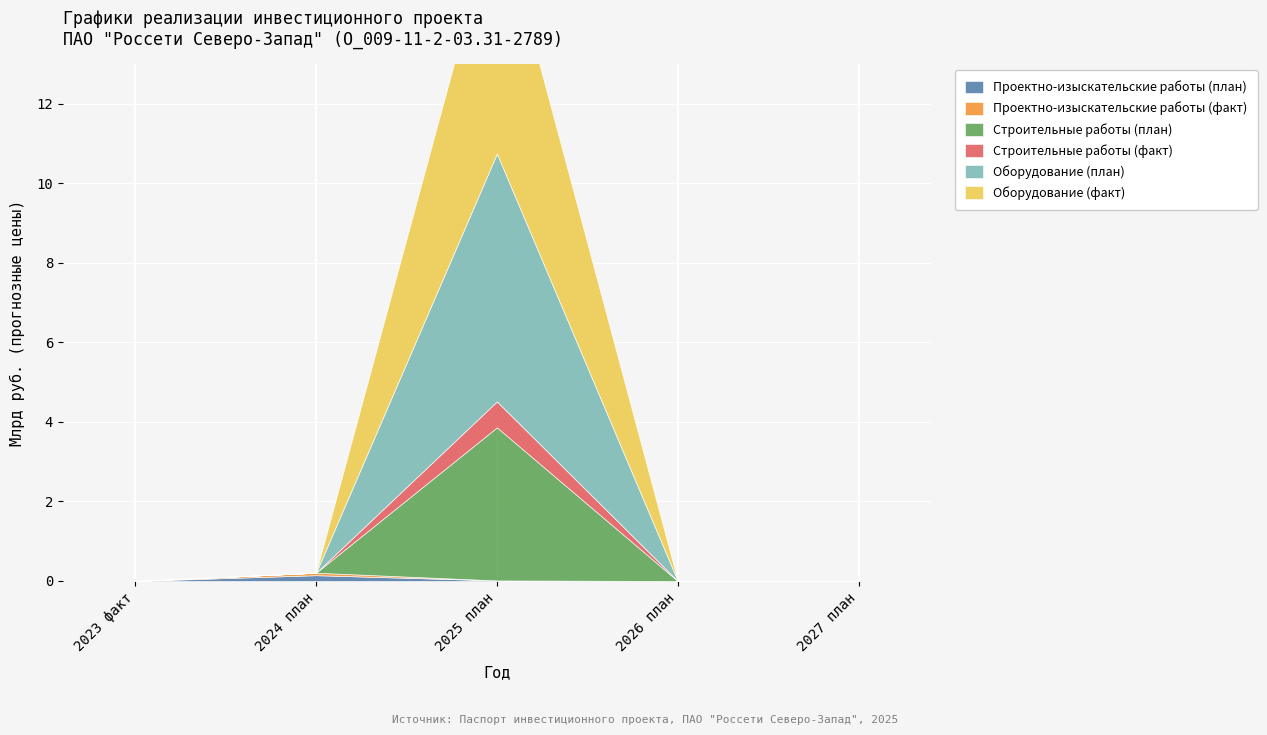

At which category is the sum across all series the highest?

2025 план